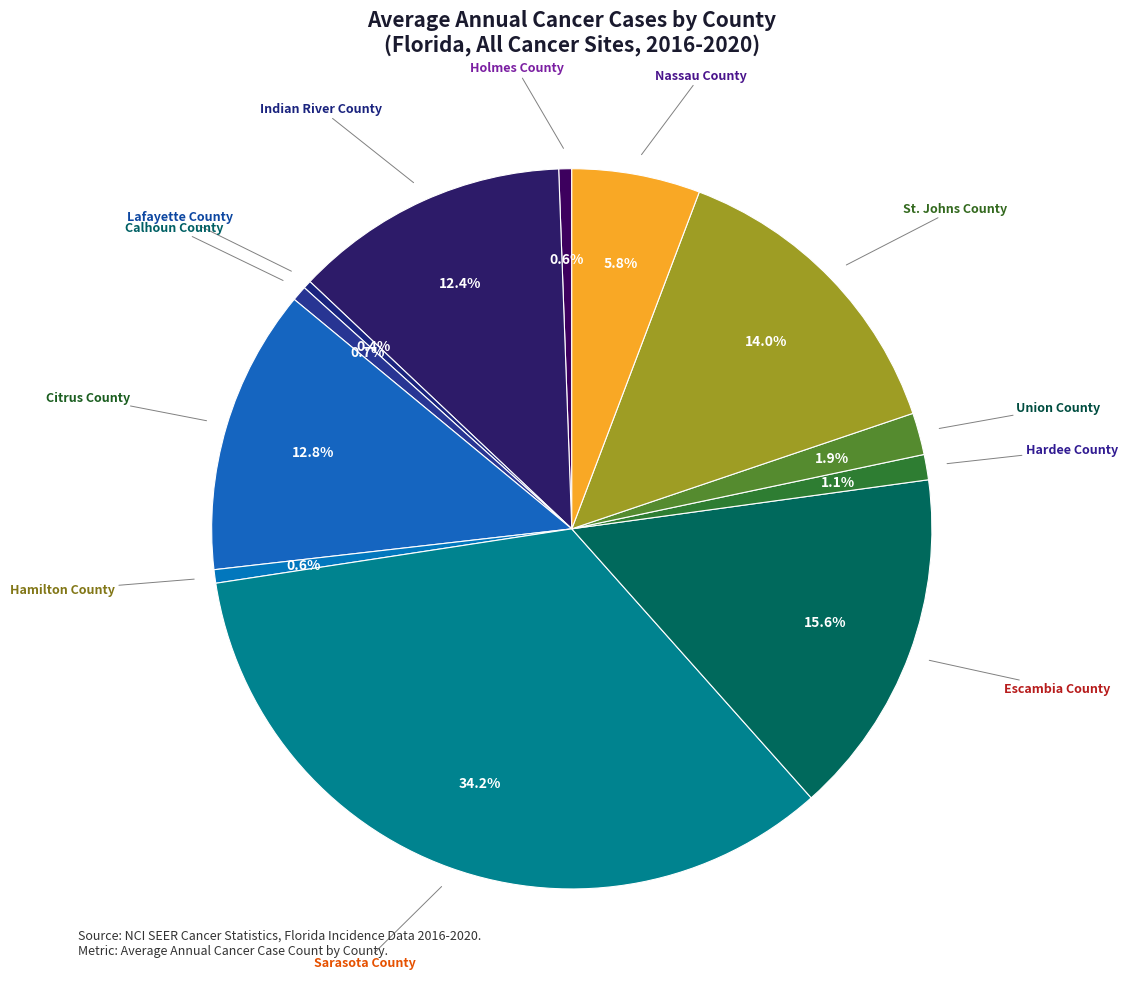

Is there a majority slice in this chart?

No